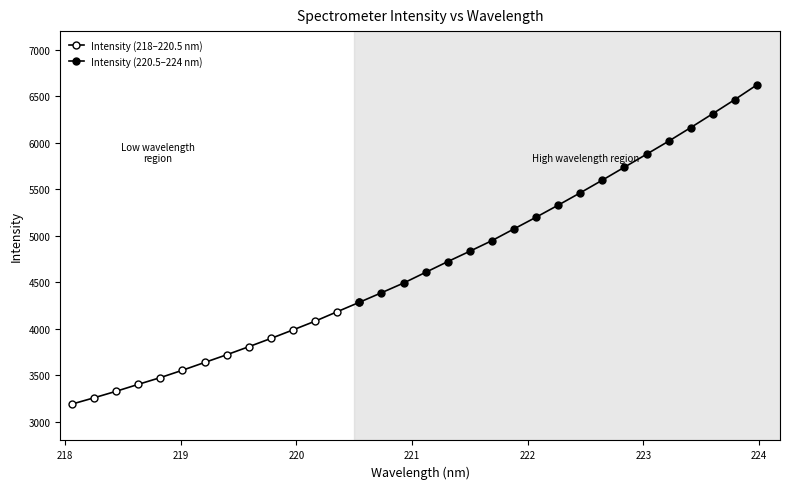

What is the average value?

4676.8